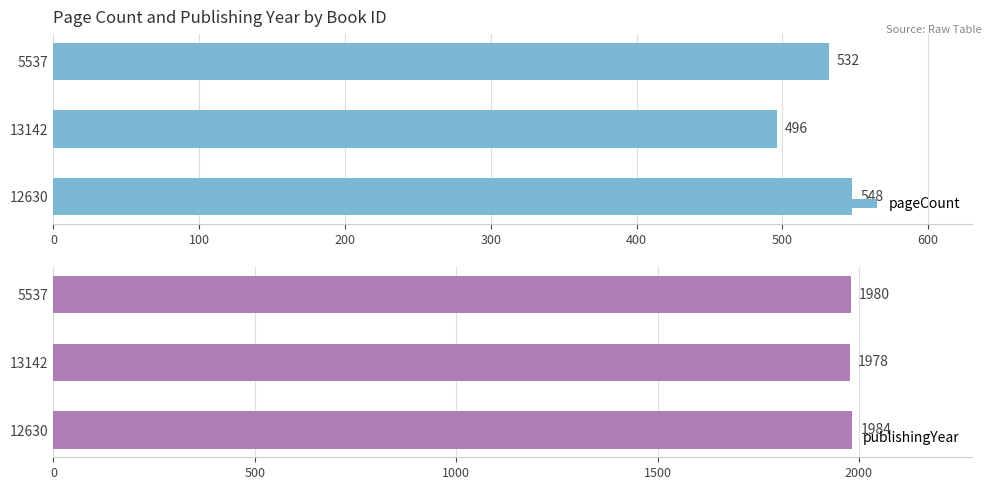

How many series are shown in this chart?

2